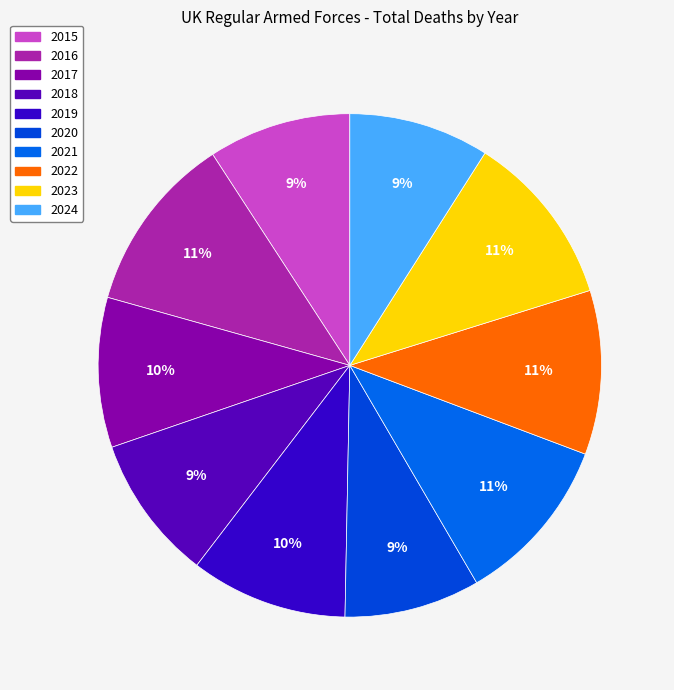

Is it true that 2019 is 2% of the pie?

False